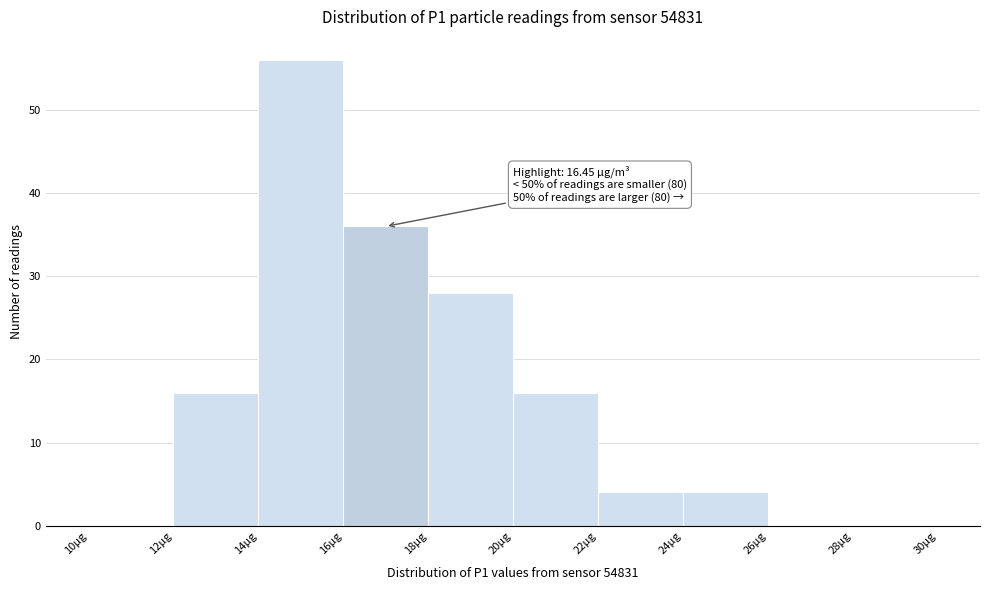

Over which range of the x-axis is the bar tallest?

14 to 16